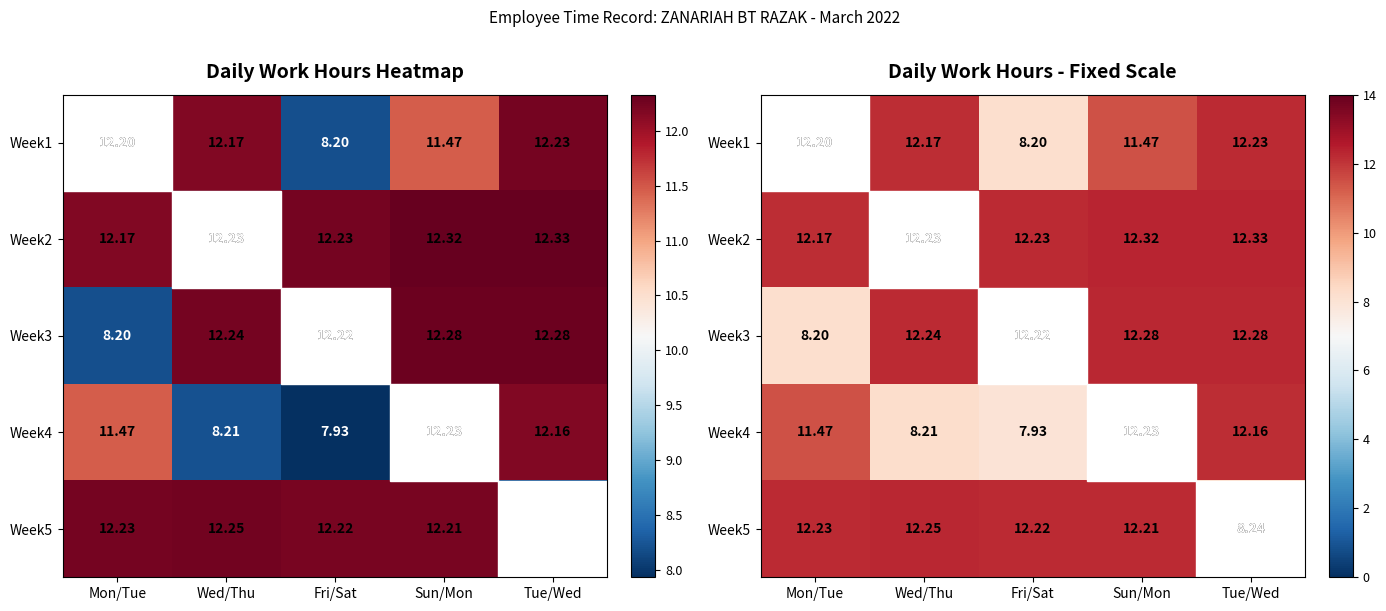

What is the total value across all series at Fri/Sat?

52.8